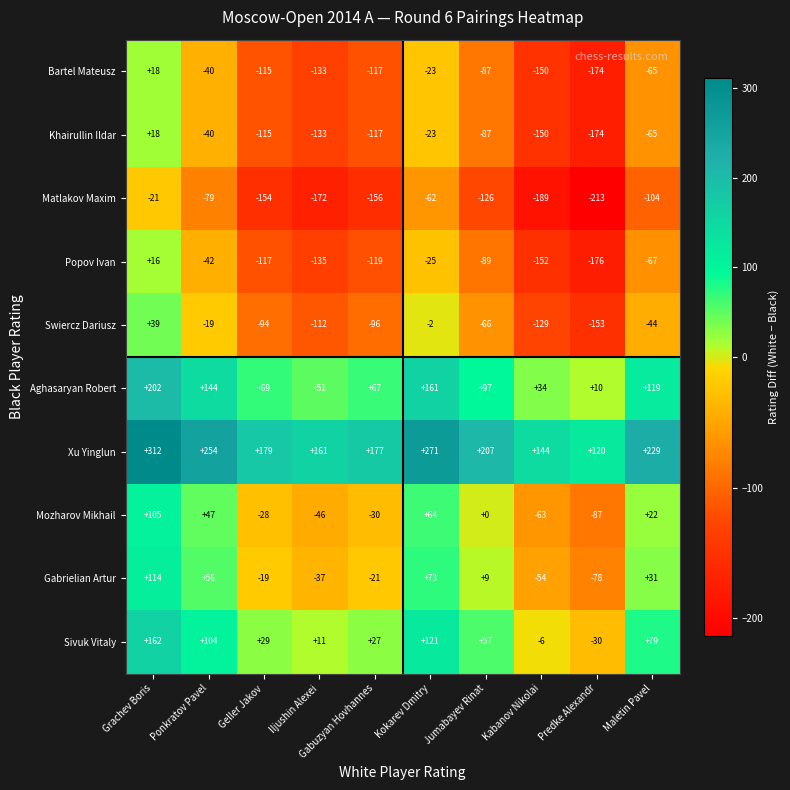

True or false: Matlakov Maxim has a value of -172 at Iljushin Alexei.

True